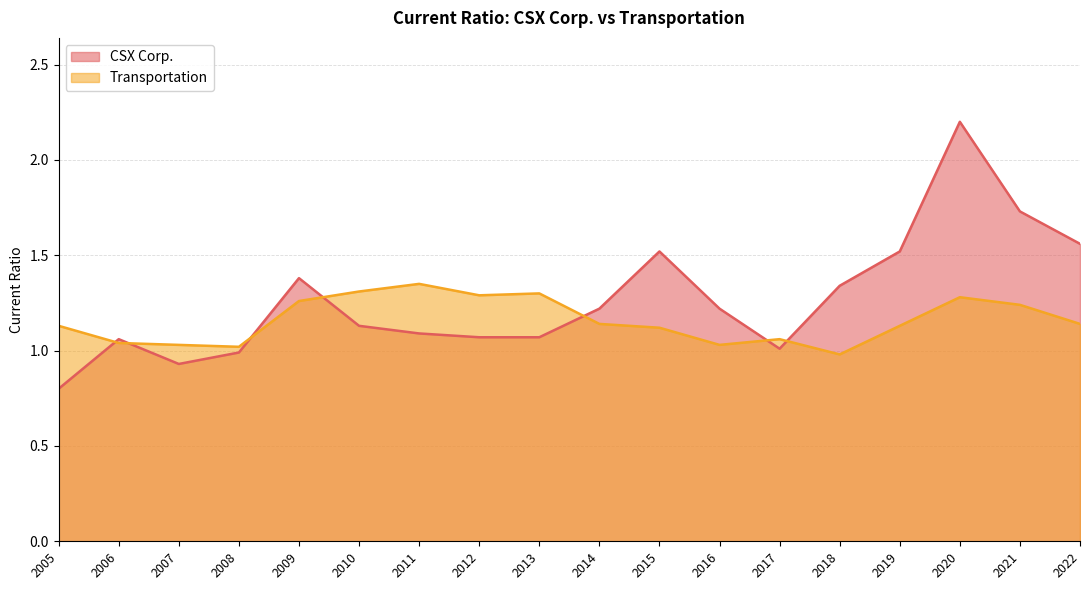

Is it true that Transportation equals 1.3 at 2010?

True